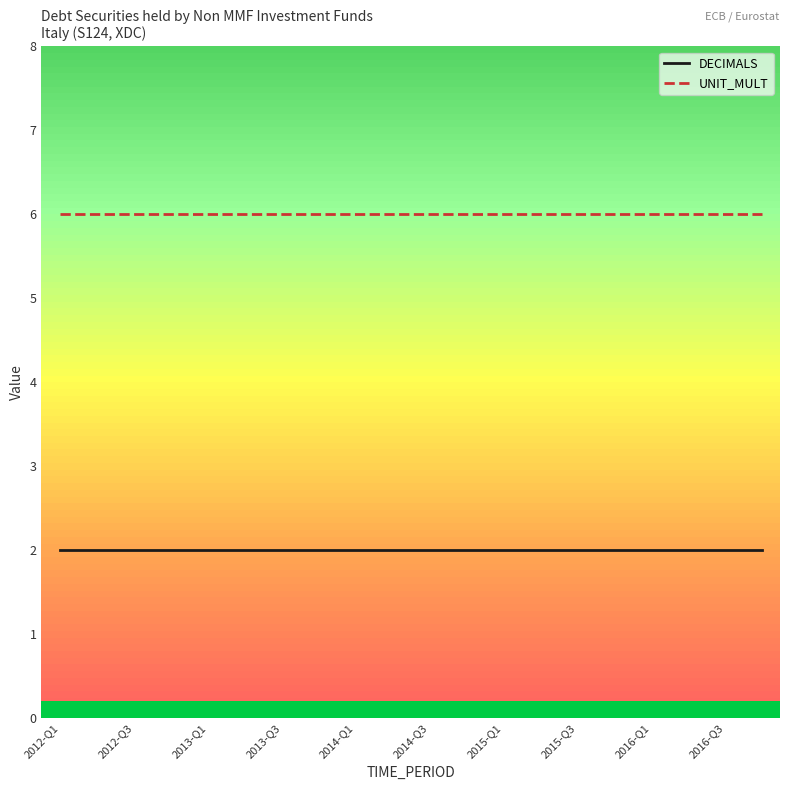

At how many categories does at least one series exceed 4?

20